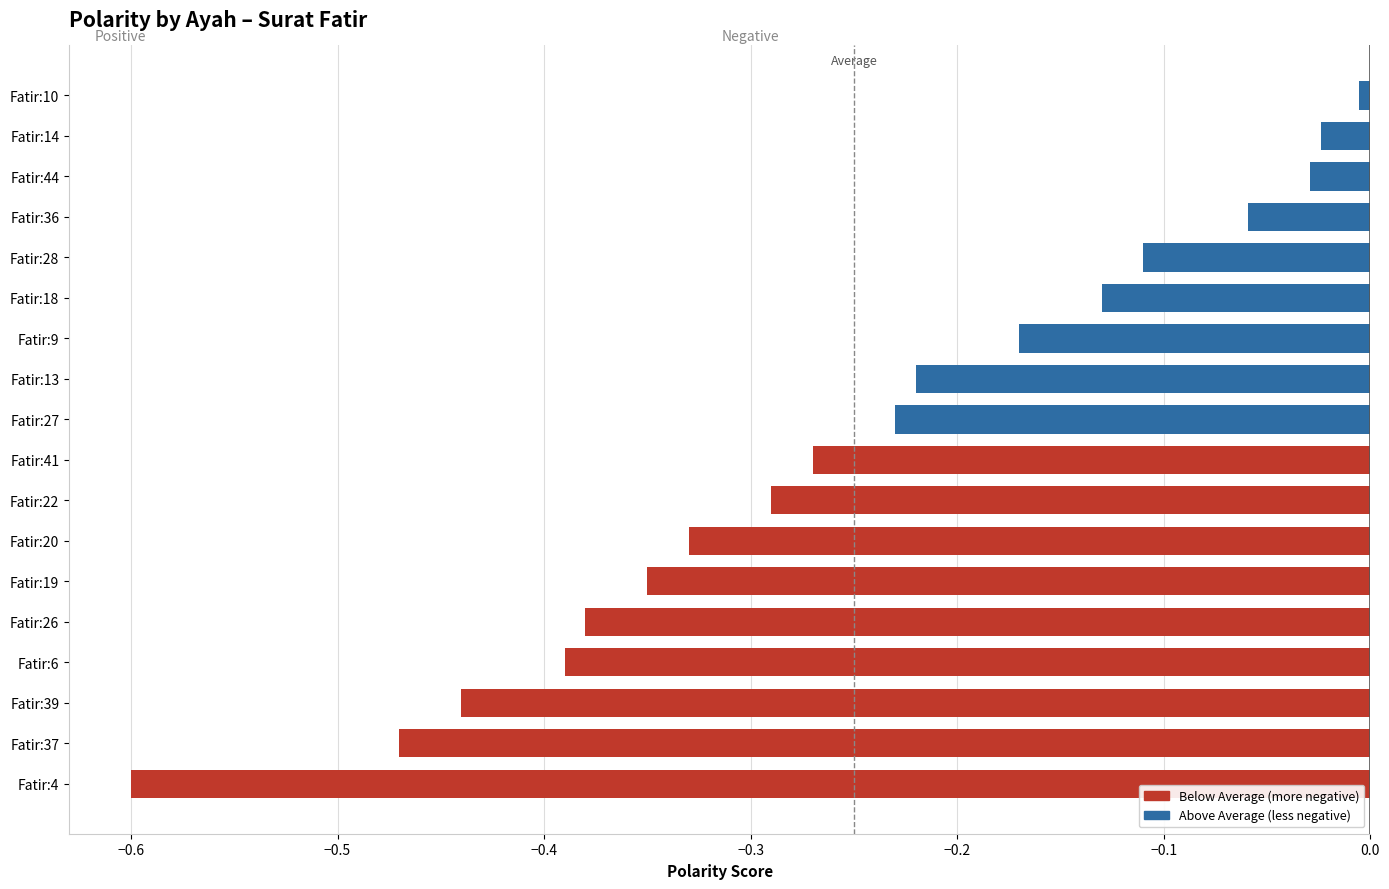

At which category does the chart reach its minimum across all series?

Fatir:4